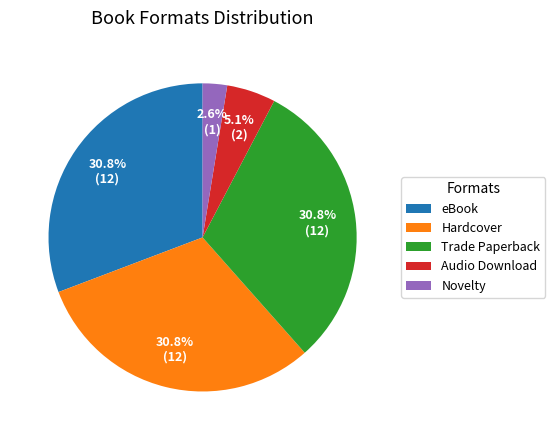

How many segments does this pie chart have?

5